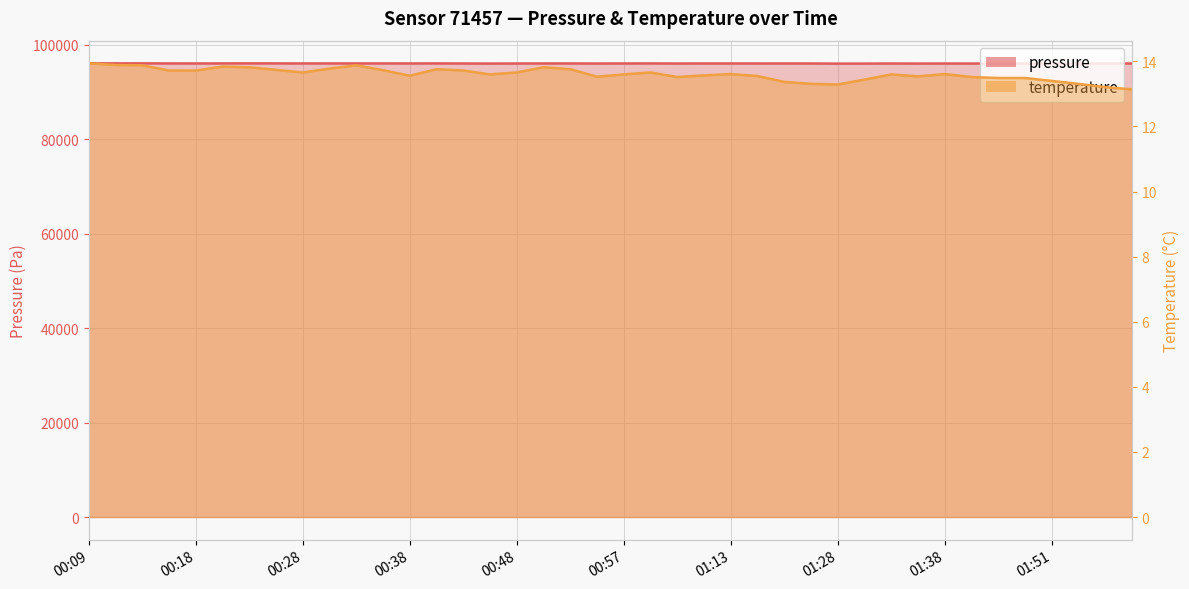

What is the maximum value for pressure?

96012.7